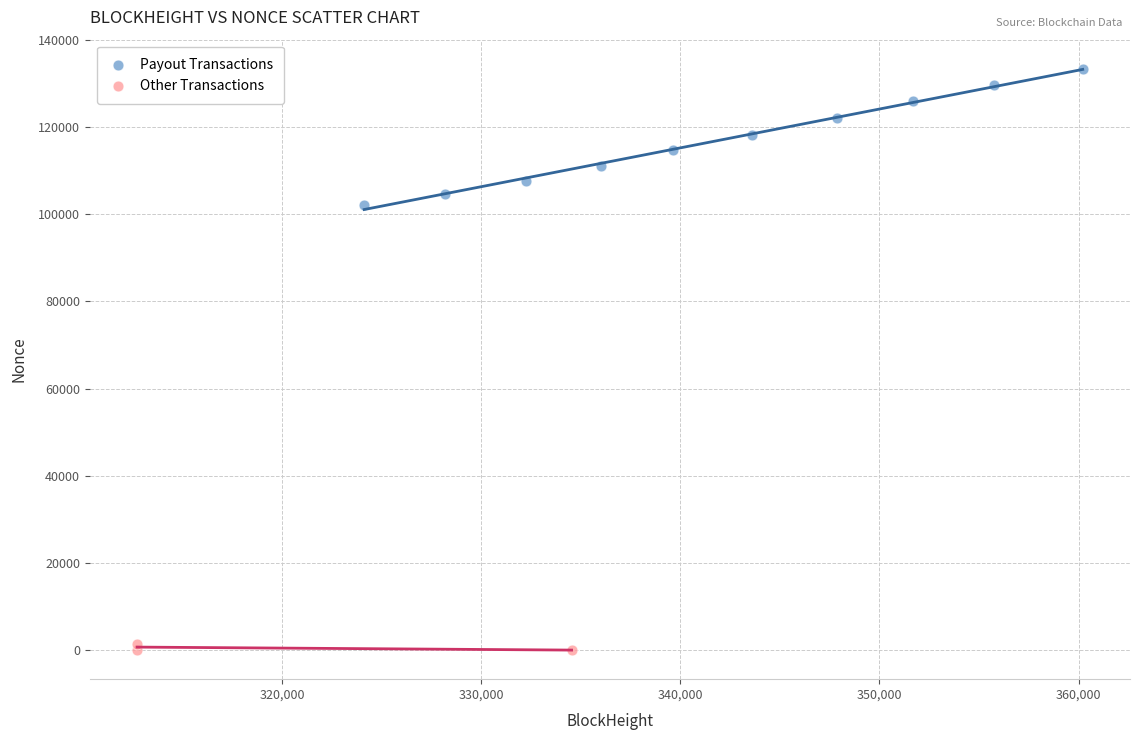

Which series contains the highest Y value?

Payout Transactions